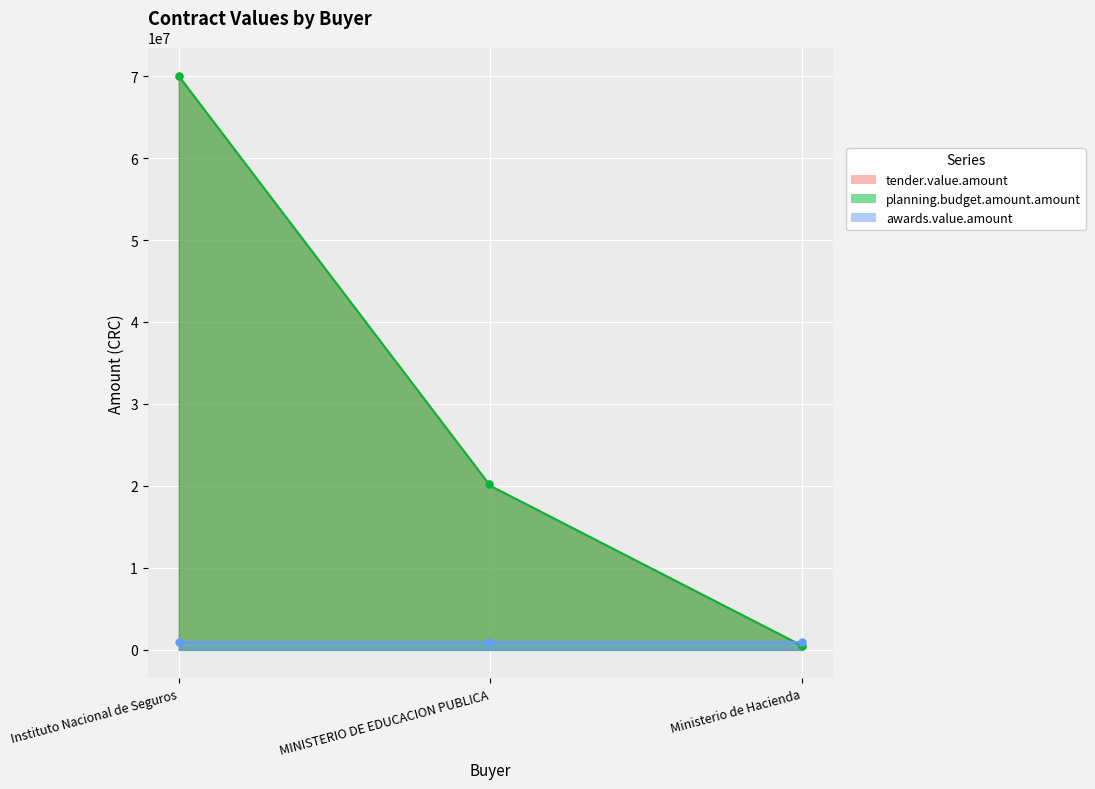

Which series has the widest spread of values?

tender.value.amount